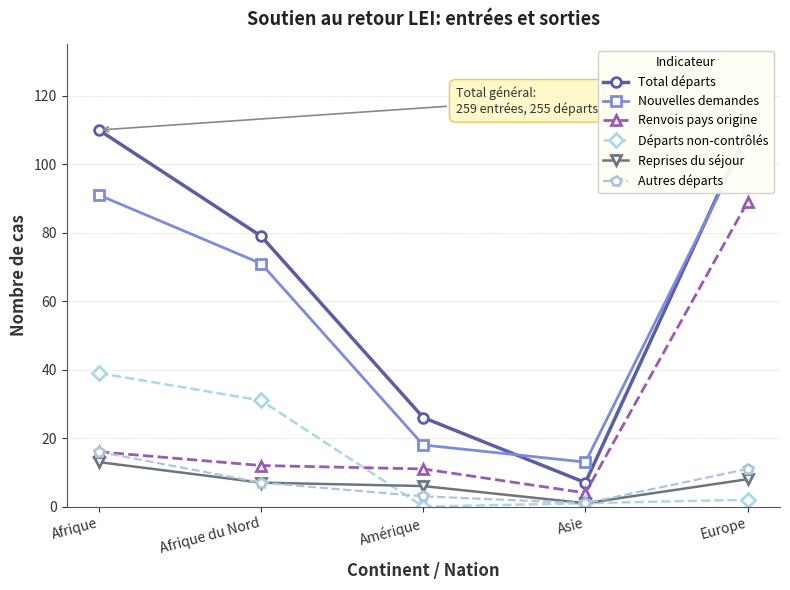

What is the total value across all series at Afrique du Nord?

207